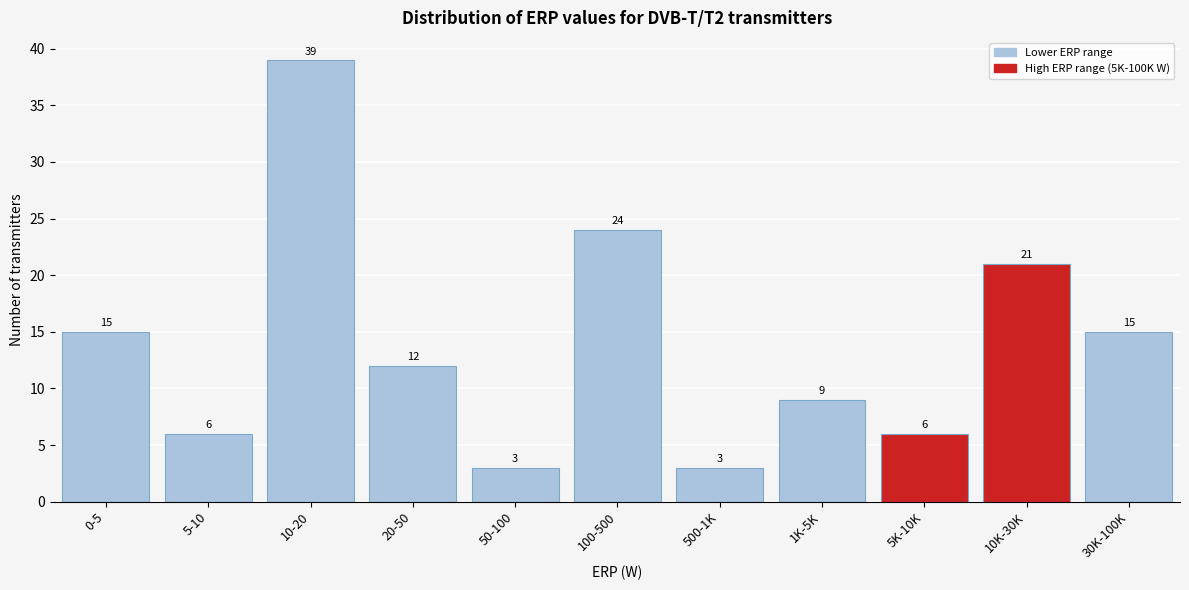

Reading left to right, what are all the values shown in this chart?

15	6	39	12	3	24	3	9	6	21	15